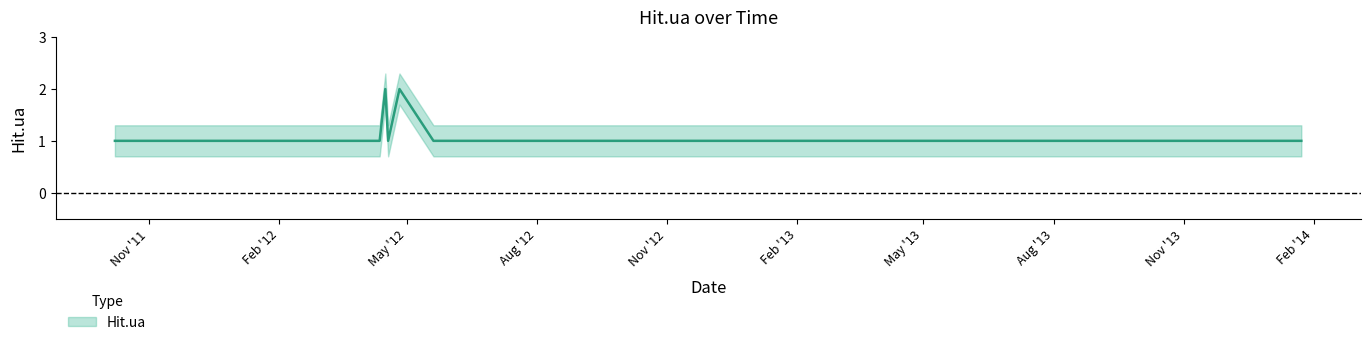

What is the average value?

1